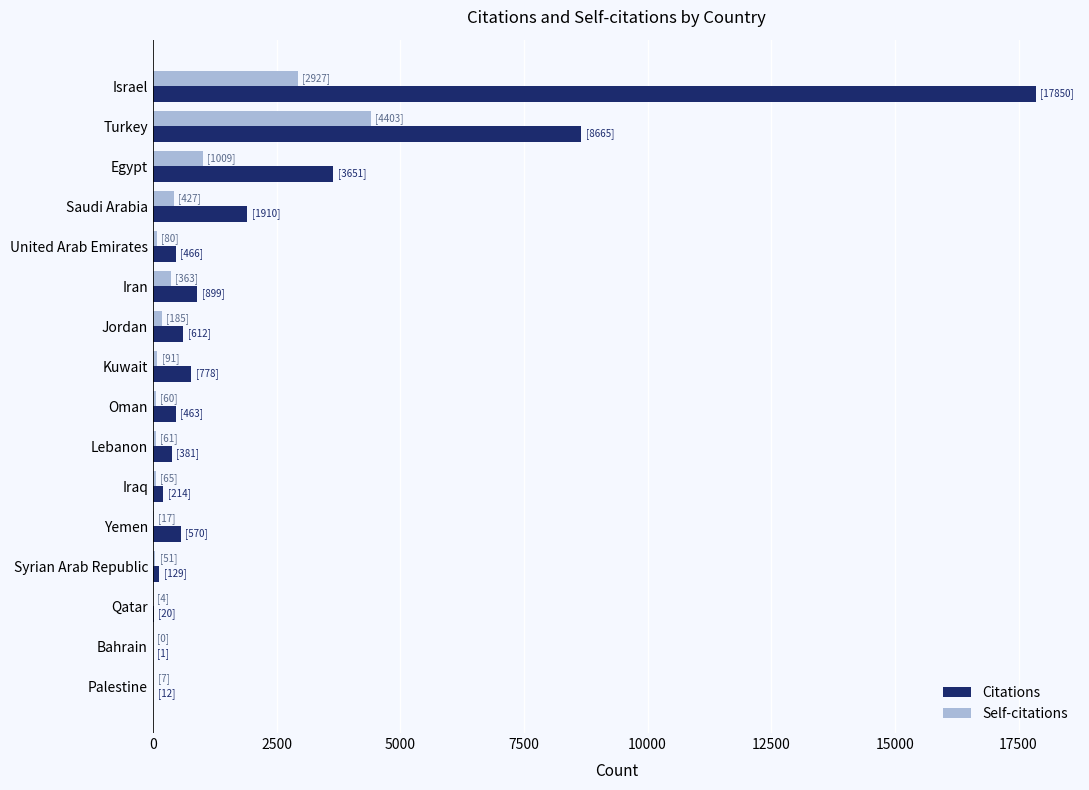

At which label is Self-citations closest to 2201?

Israel